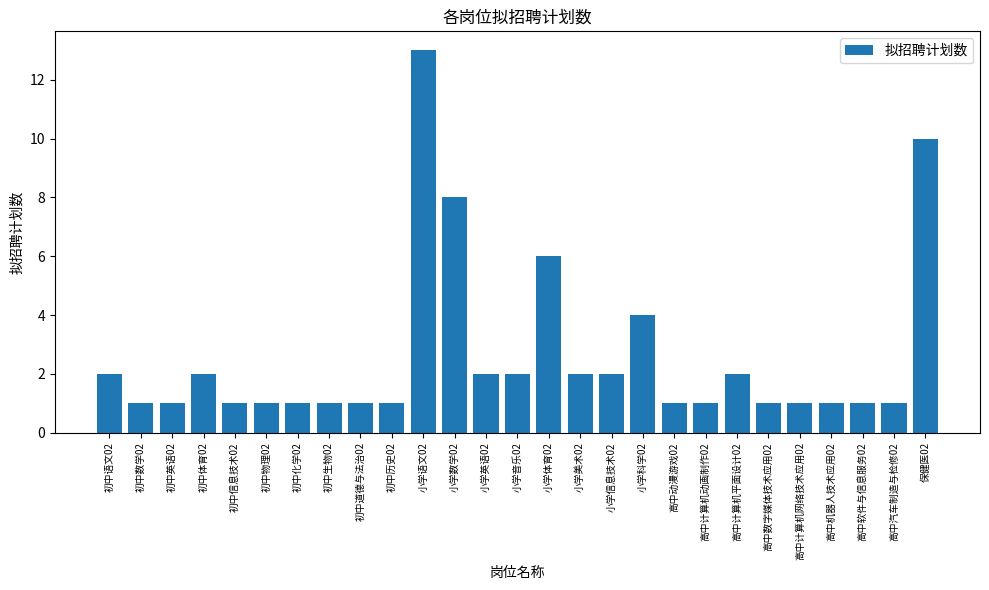

At which category does the chart reach its peak across all series?

小学语文02